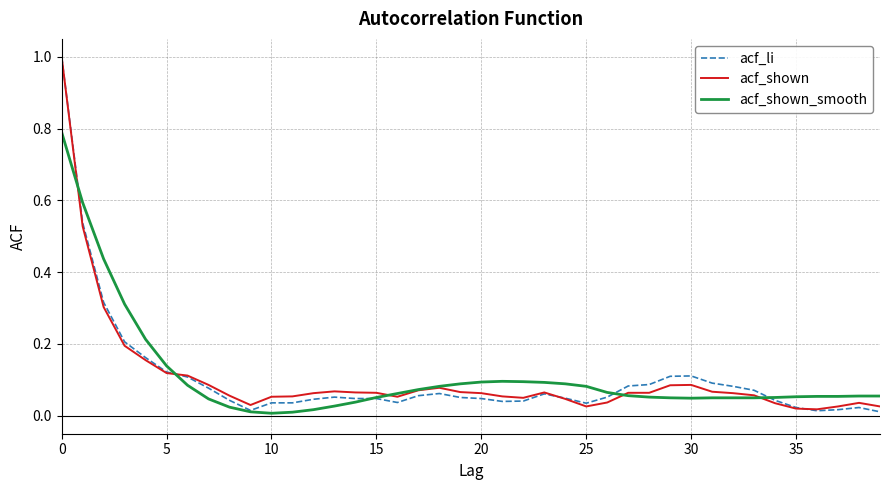

What is the maximum value shown in the chart?

1.0